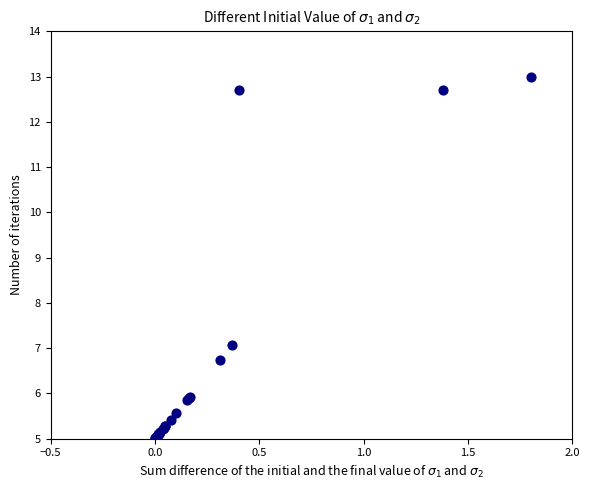

What Y value in the scatter plot is closest to 9?

7.1